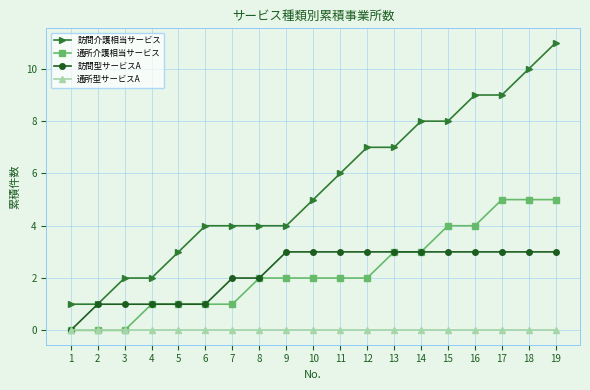

What is the sum of the 通所介護相当サービス values at 15 and 10?

6